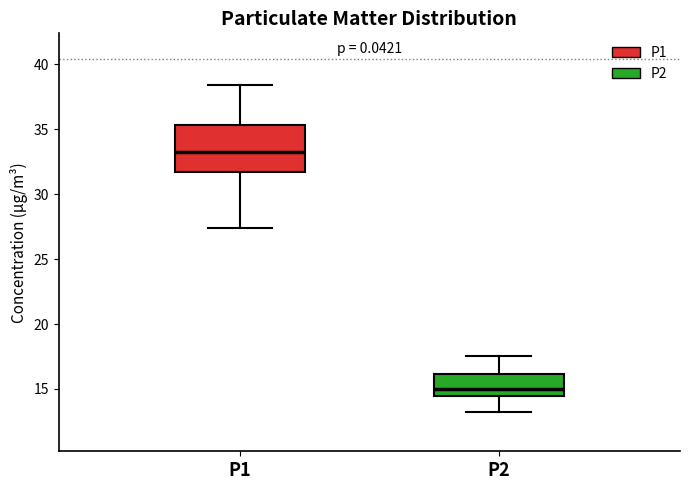

Where does the upper whisker of the box for P2 end on the y-axis? The values are not printed on the chart, so give them approximately, as read against the axis.

17.5